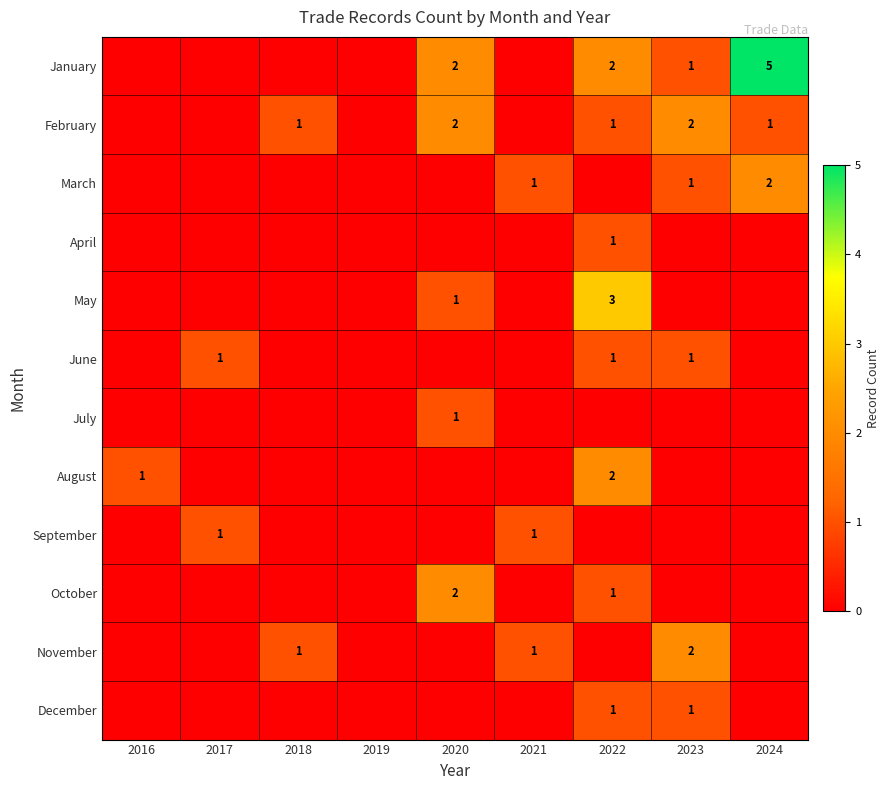

True or false: January has a value of 4 at 2020.

False